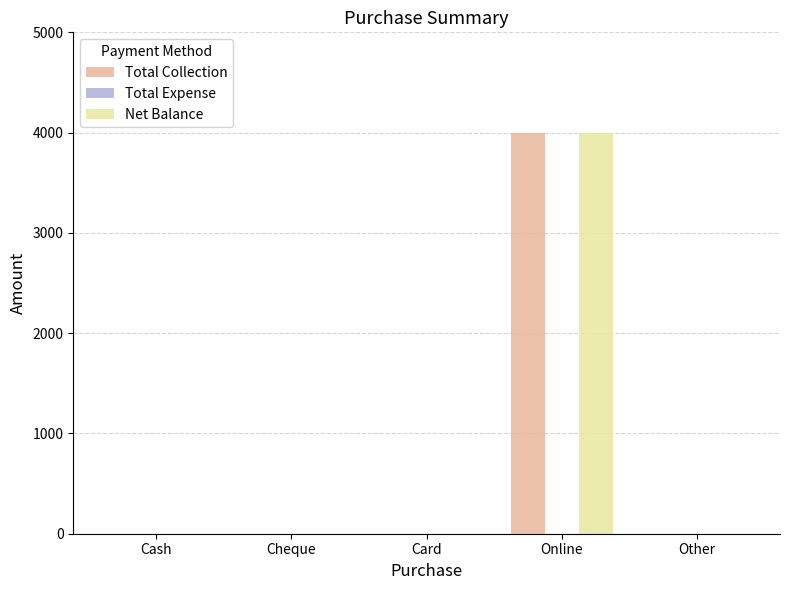

What is the maximum value shown in the chart?

4000